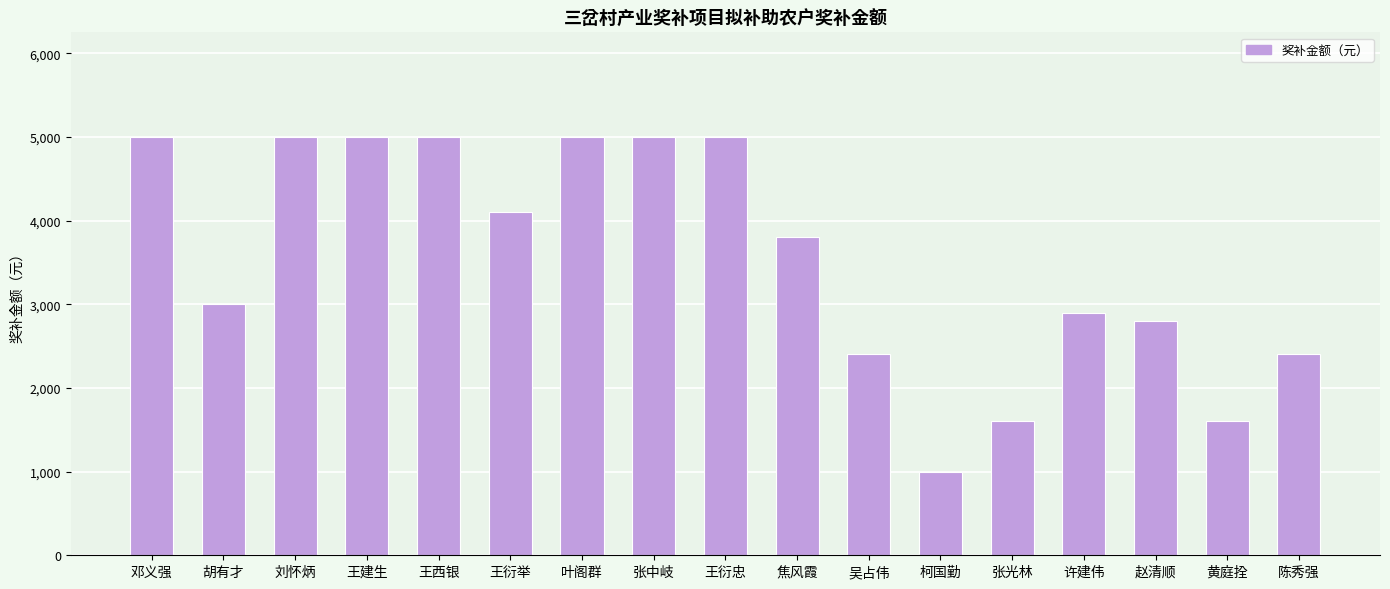

How many values are between 2400 and 5000?

14